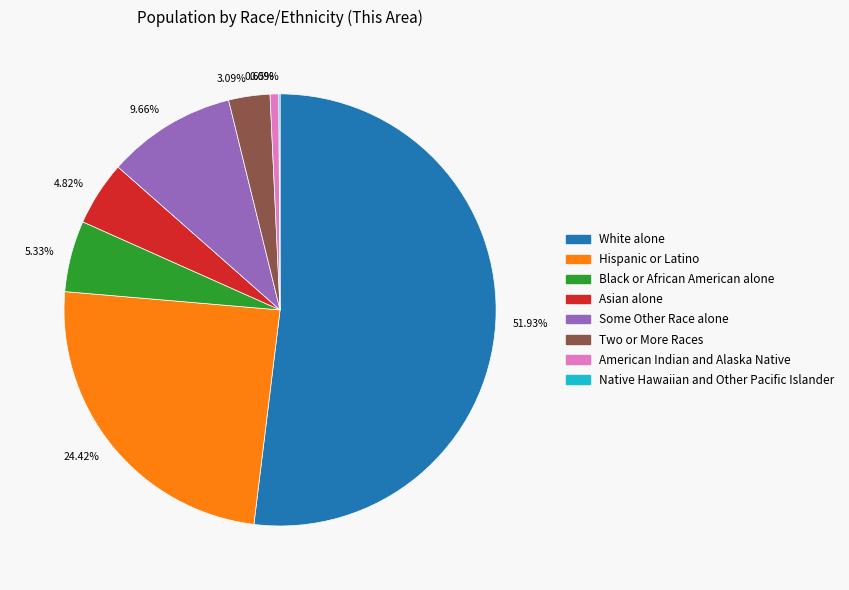

Do 0.65% and 4.82% together represent more than half of the pie?

No